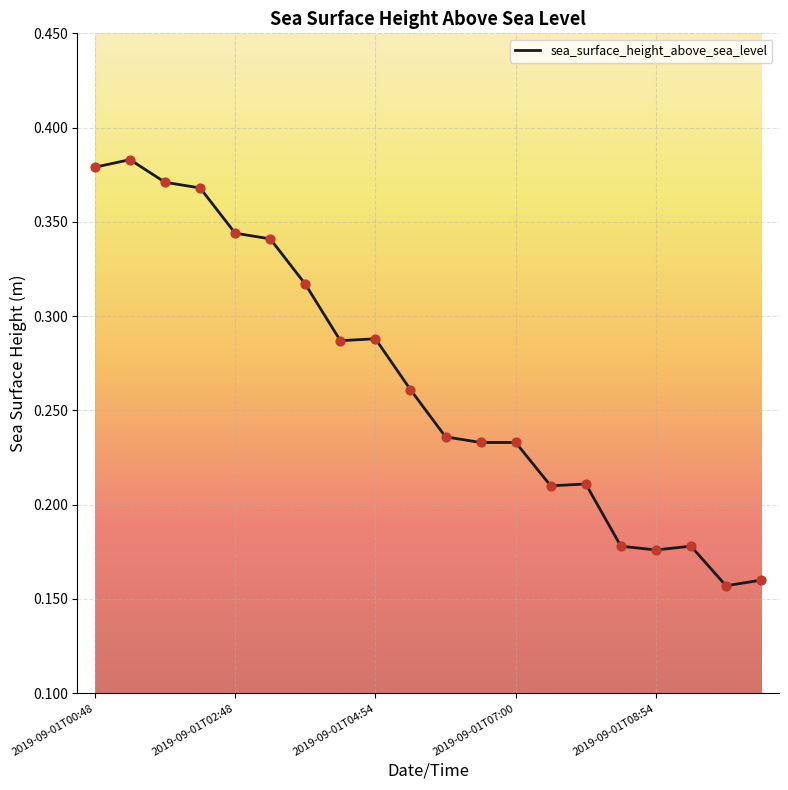

Is this an area chart (filled region under the line)?

No